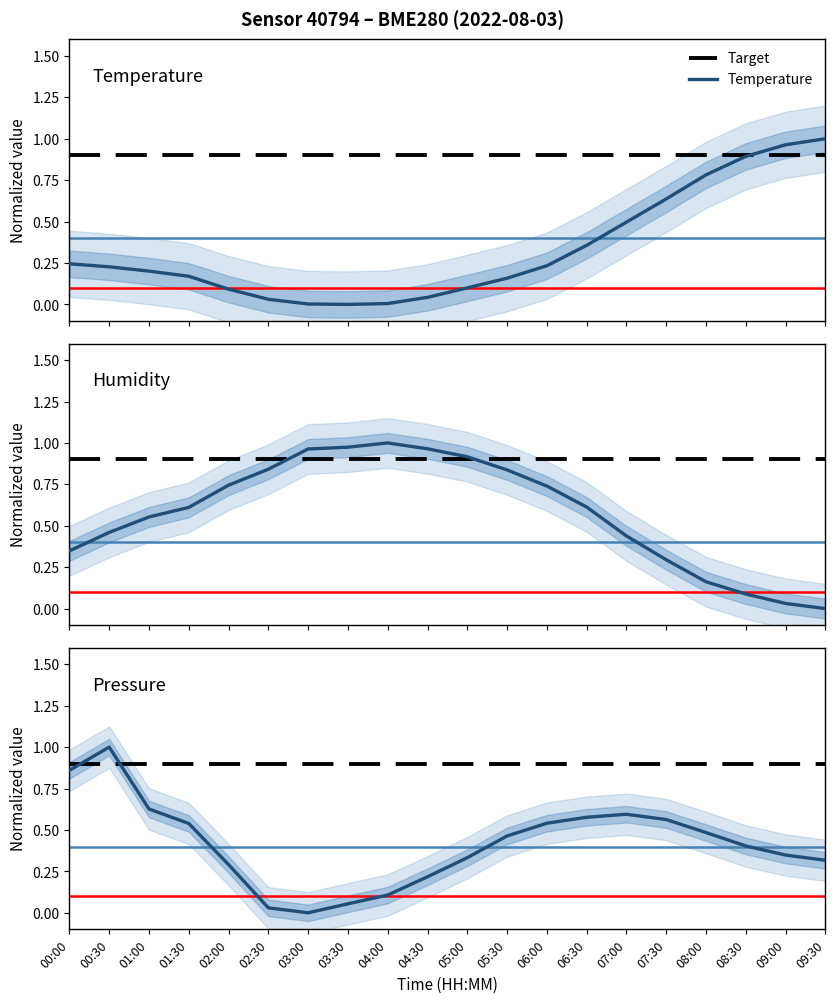

At how many categories does at least one series exceed 0?

20